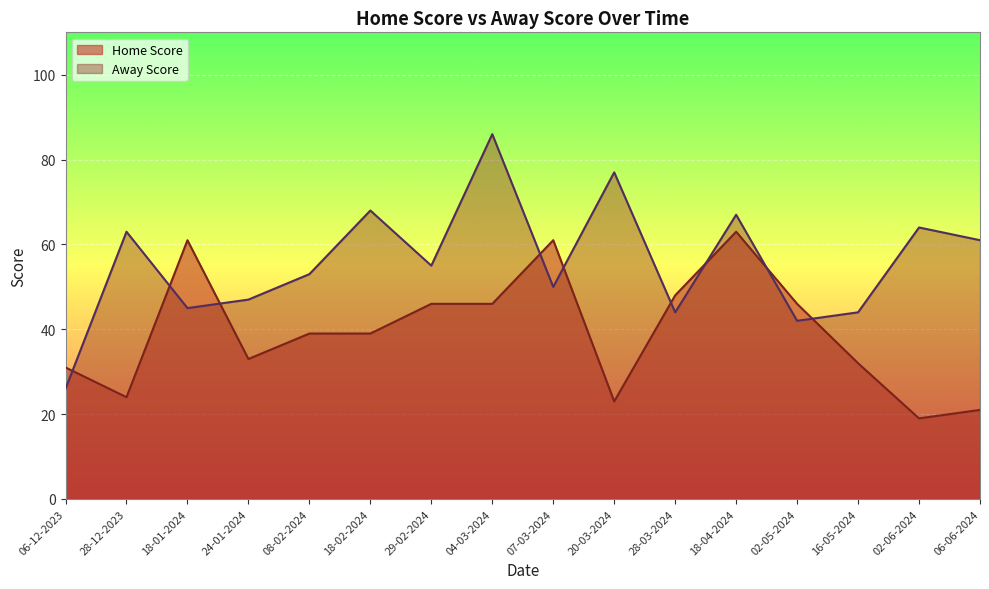

What is the highest value of the Away Score series?

86